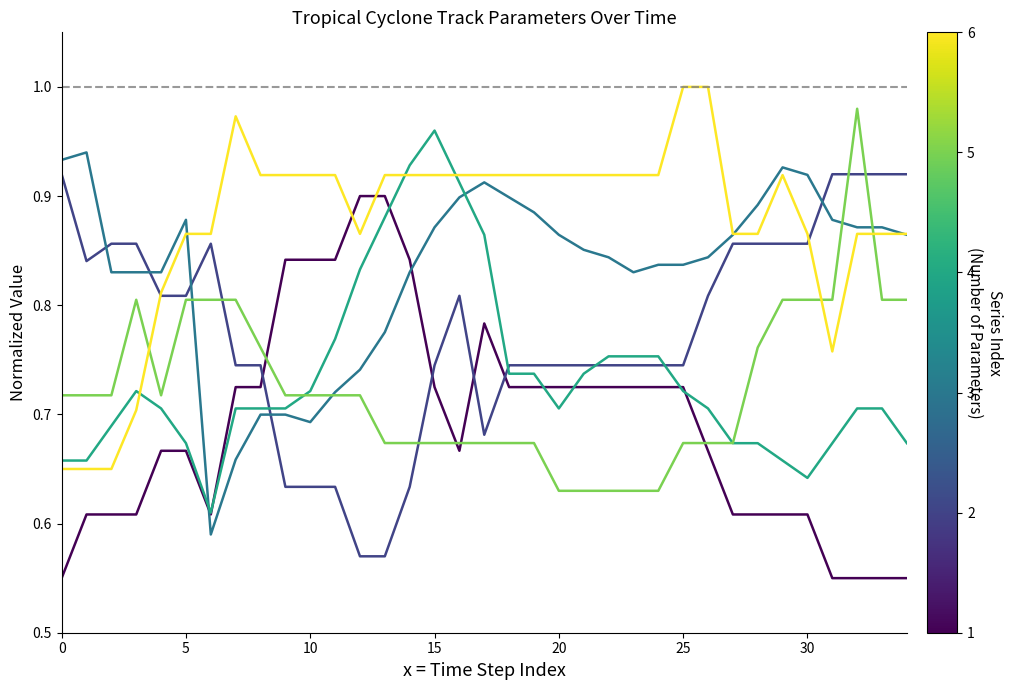

Reading left to right, list all the values displayed in this chart.

Wind Speed (kt): 0.6	0.6	0.6	0.6	0.7	0.7	0.6	0.7	0.7	0.8	0.8	0.8	0.9	0.9	0.8	0.7	0.7	0.8	0.7	0.7	0.7	0.7	0.7	0.7	0.7	0.7	0.7	0.6	0.6	0.6	0.6	0.6	0.6	0.6	0.6
Min Pressure (mb): 0.9	0.8	0.9	0.9	0.8	0.8	0.9	0.7	0.7	0.6	0.6	0.6	0.6	0.6	0.6	0.7	0.8	0.7	0.7	0.7	0.7	0.7	0.7	0.7	0.7	0.7	0.8	0.9	0.9	0.9	0.9	0.9	0.9	0.9	0.9
col_25 Direction: 0.9	0.9	0.8	0.8	0.8	0.9	0.6	0.7	0.7	0.7	0.7	0.7	0.7	0.8	0.8	0.9	0.9	0.9	0.9	0.9	0.9	0.9	0.8	0.8	0.8	0.8	0.8	0.9	0.9	0.9	0.9	0.9	0.9	0.9	0.9
col_26 Speed: 0.7	0.7	0.7	0.7	0.7	0.7	0.6	0.7	0.7	0.7	0.7	0.8	0.8	0.9	0.9	1.0	0.9	0.9	0.7	0.7	0.7	0.7	0.8	0.8	0.8	0.7	0.7	0.7	0.7	0.7	0.6	0.7	0.7	0.7	0.7
Outer Pressure (mb): 0.7	0.7	0.7	0.8	0.7	0.8	0.8	0.8	0.8	0.7	0.7	0.7	0.7	0.7	0.7	0.7	0.7	0.7	0.7	0.7	0.6	0.6	0.6	0.6	0.6	0.7	0.7	0.7	0.8	0.8	0.8	0.8	1.0	0.8	0.8
Outer Radius (nm): 0.7	0.7	0.7	0.7	0.8	0.9	0.9	1.0	0.9	0.9	0.9	0.9	0.9	0.9	0.9	0.9	0.9	0.9	0.9	0.9	0.9	0.9	0.9	0.9	0.9	1.0	1.0	0.9	0.9	0.9	0.9	0.8	0.9	0.9	0.9